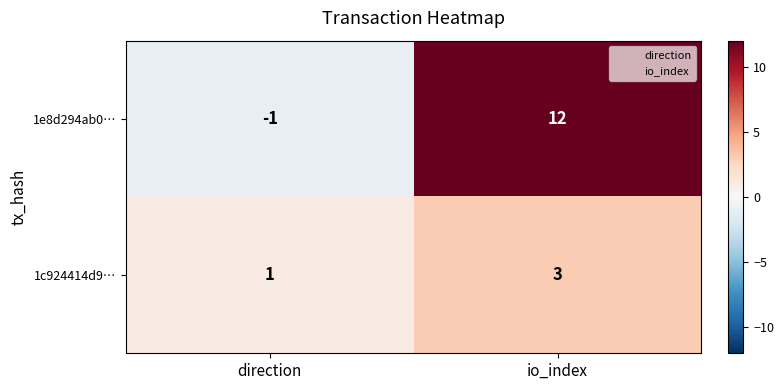

The 1c924414d9… series shows 1 at io_index. True or false?

False